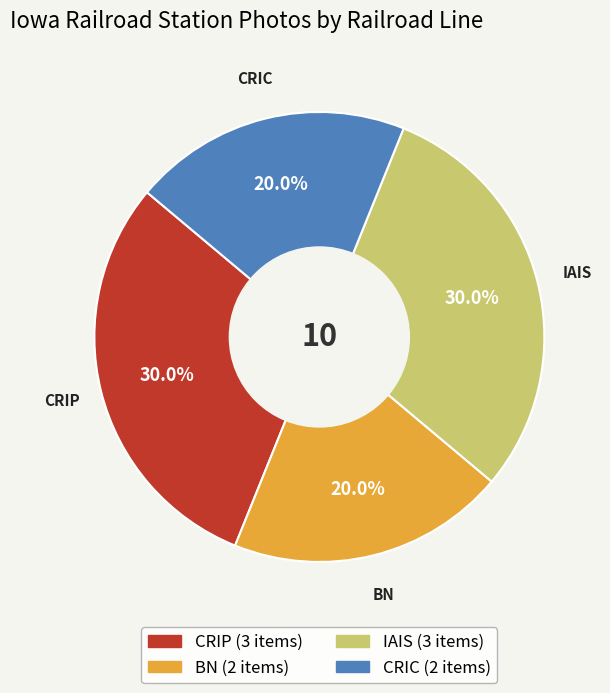

Which has a higher value, CRIP or BN?

CRIP